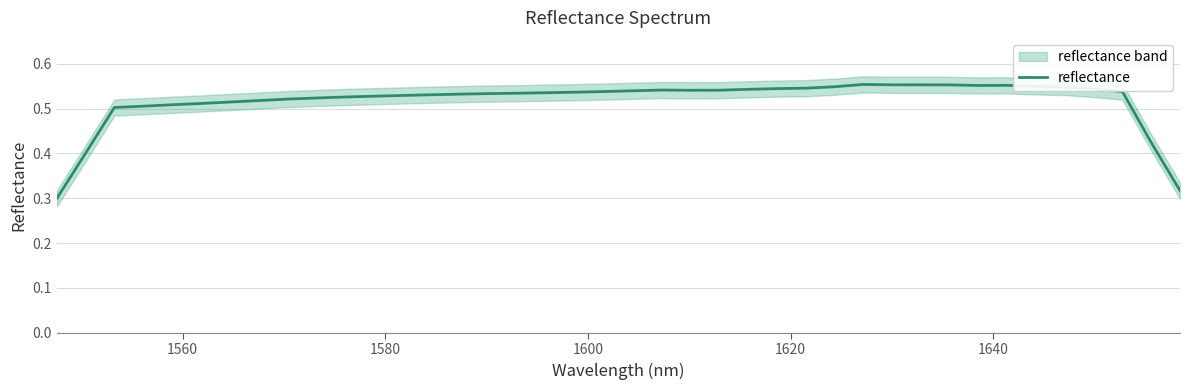

What is the value of the 14th point from the left?

0.5